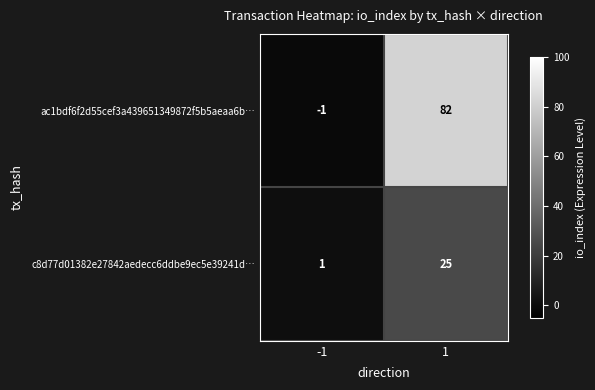

Which series changed the most between -1 and 1?

ac1bdf6f2d55cef3a439651349872f5b5aeaa6b…